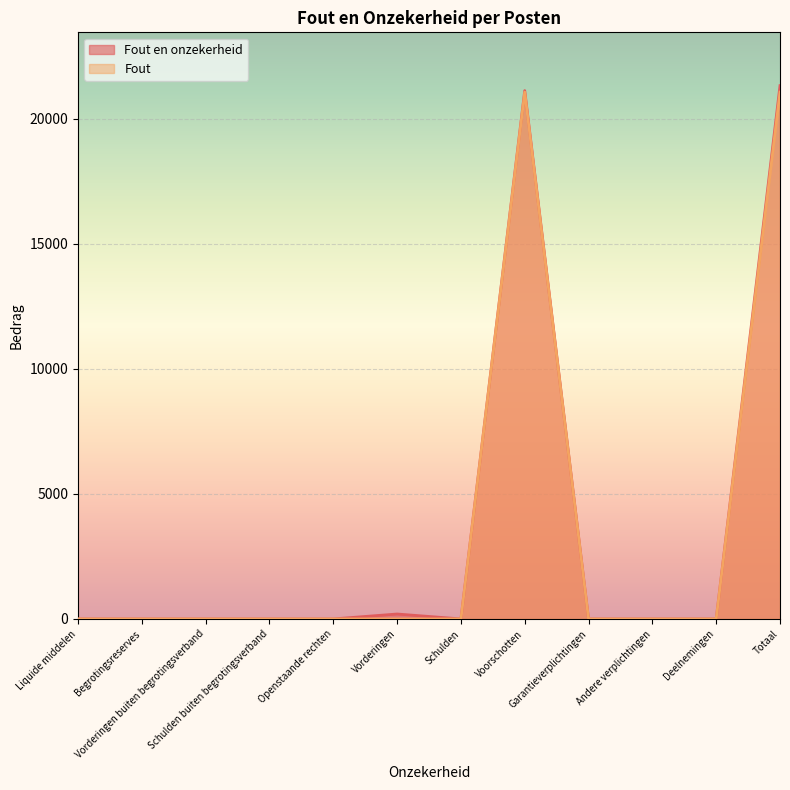

List the series in order of their overall mean, highest first.

Fout en onzekerheid, Fout